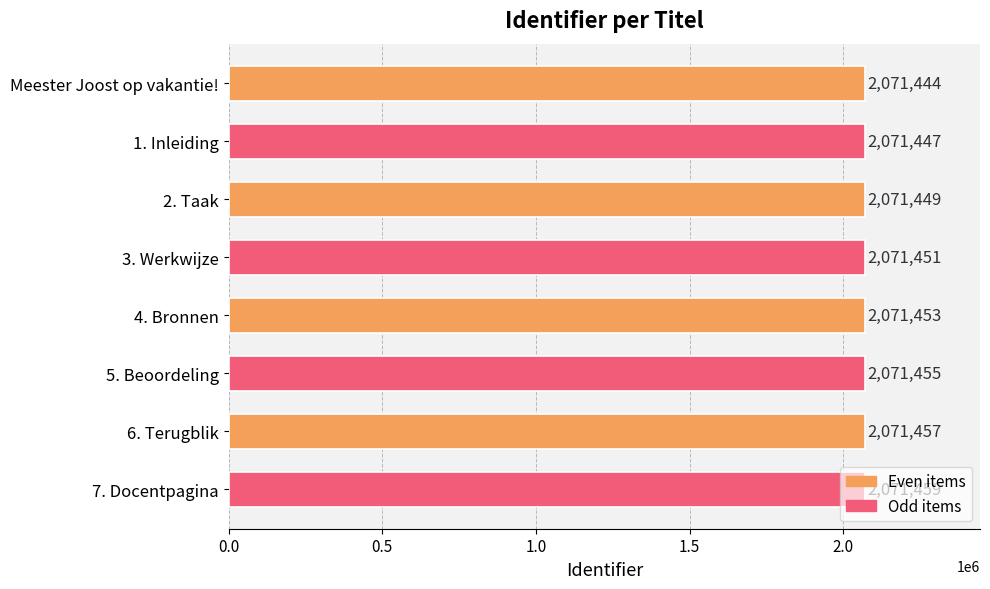

True or false: the data shows 689645 at 6. Terugblik.

False